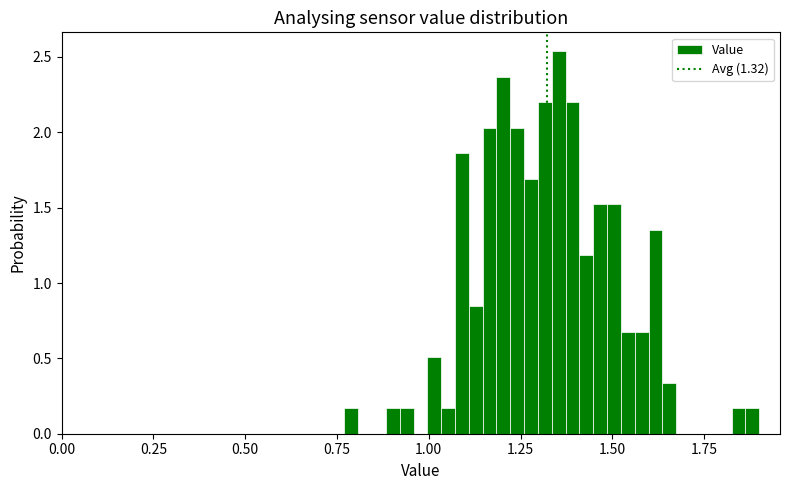

Read against the x-axis, roughly where is the centre of the tallest bar?

1.35